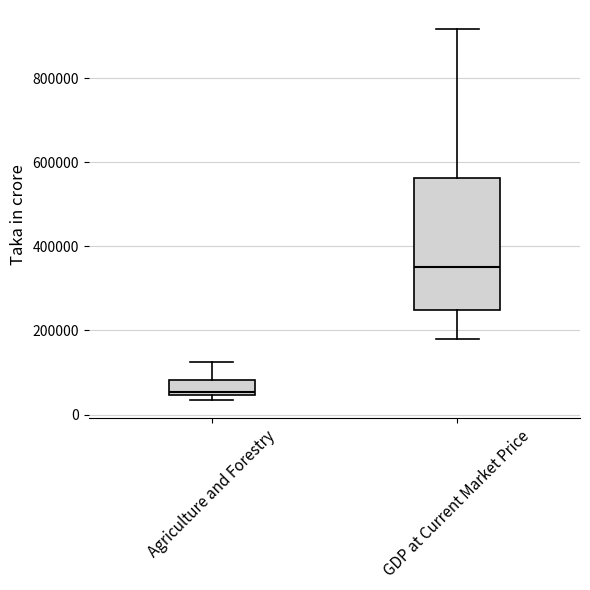

Reading left to right, read every box against the y-axis: the position of its median line, the range the box covers, and the ends of its whiskers. The values are not printed on the chart, so give them approximately, as read against the axis.

Agriculture and Forestry: median 60000, box 40000 to 80000, whiskers 40000 (just below the box's lower edge) to 120000
GDP at Current Market Price: median 360000, box 240000 to 560000, whiskers 180000 to 920000